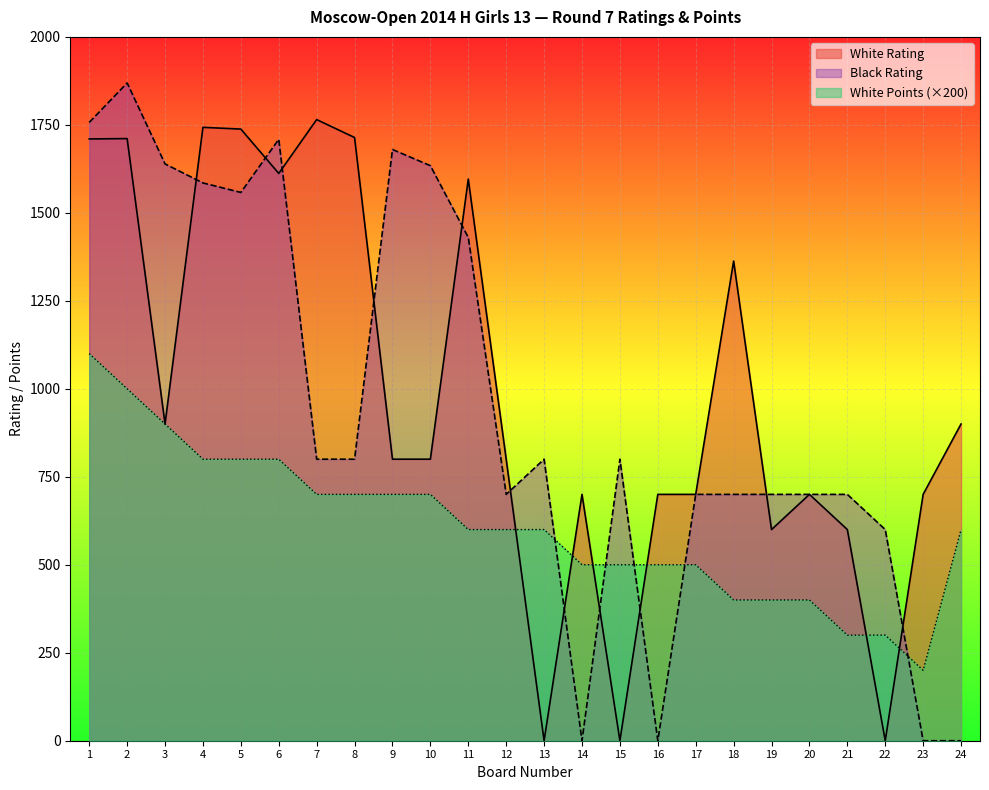

Which series changed the most between 17 and 20?

White Points (×200)